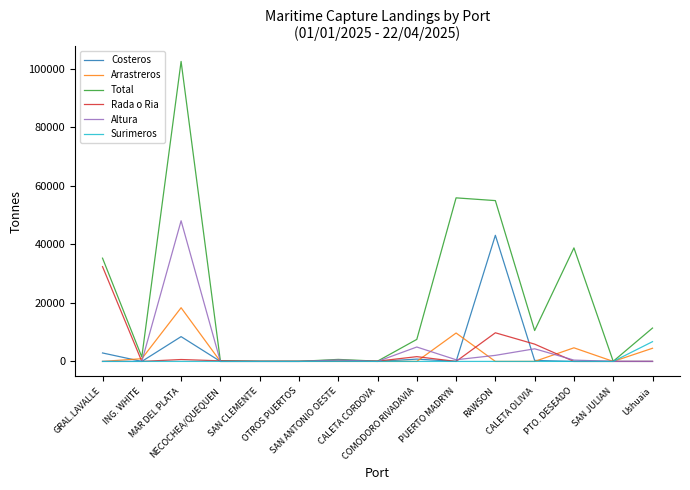

Rank the series by their maximum value, from lowest to highest.

Surimeros, Arrastreros, Rada o Ria, Costeros, Altura, Total